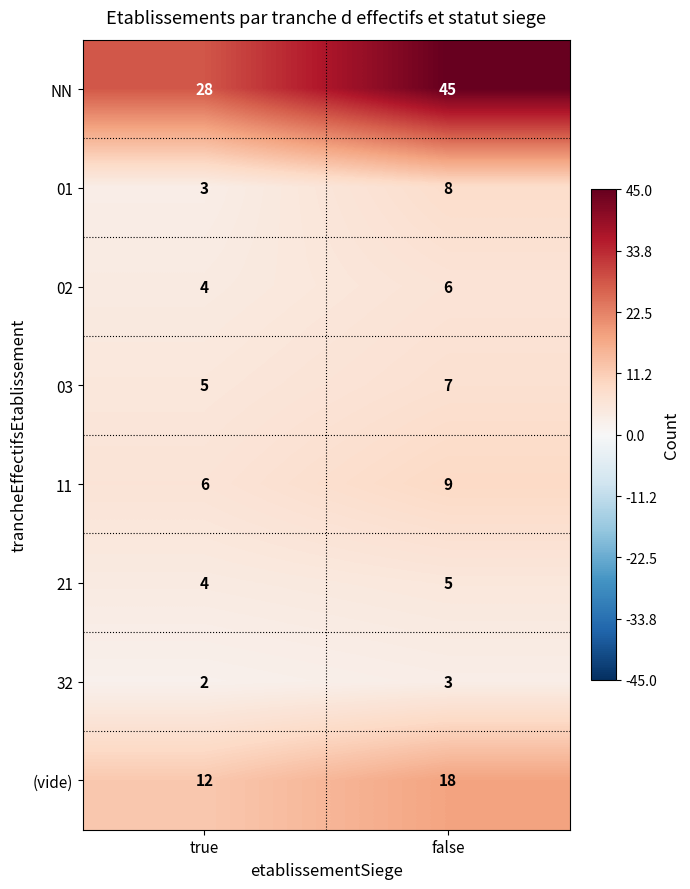

Which series has the largest range (max minus min)?

NN